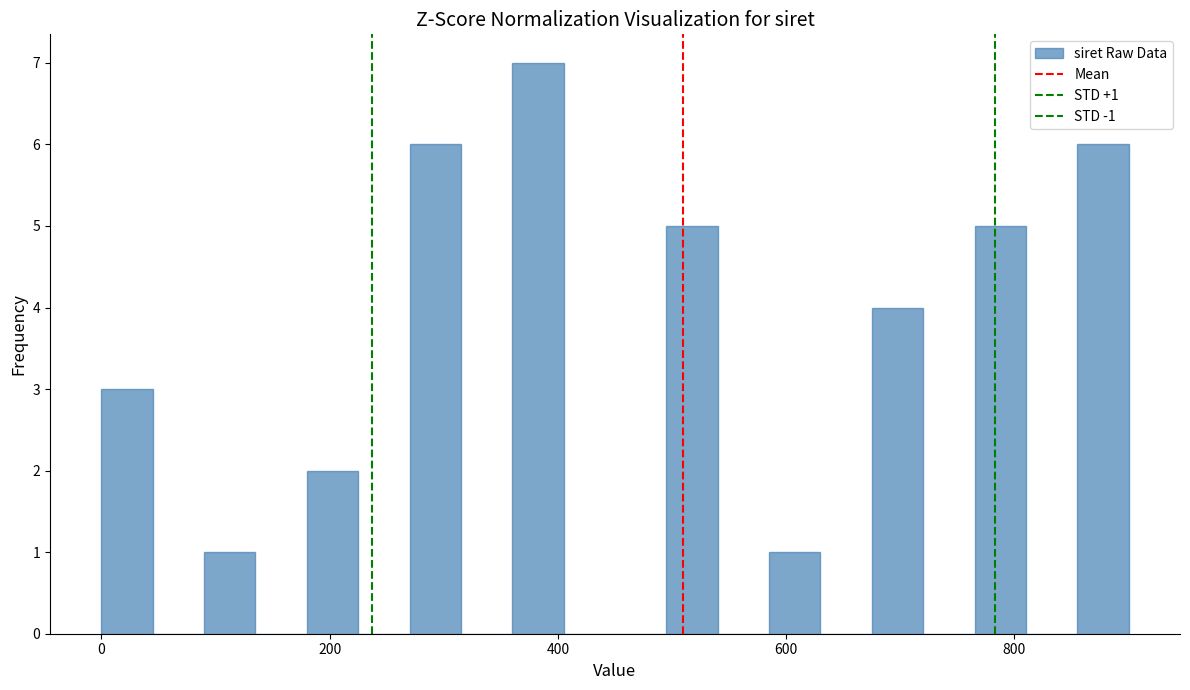

Read against the x-axis, roughly where is the centre of the tallest bar?

380